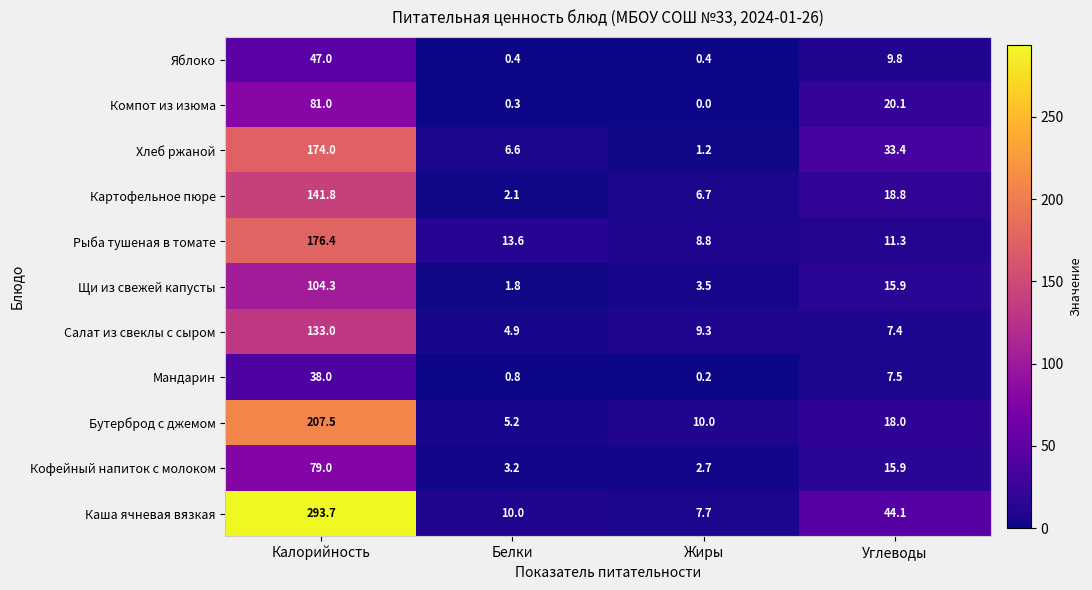

What is the difference between the highest and lowest values at Калорийность?

255.7